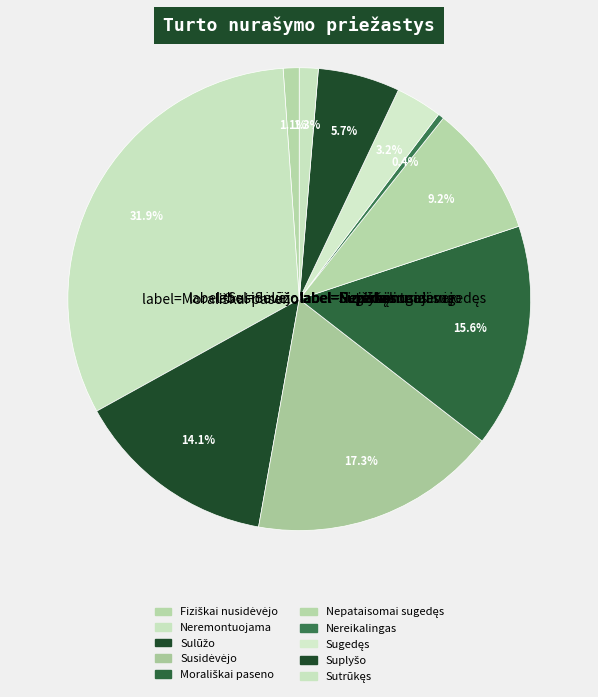

How many segments does this pie chart have?

10